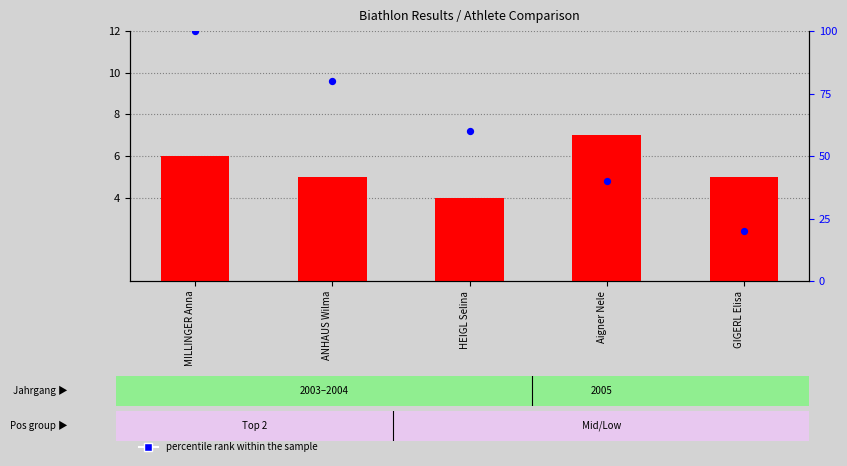

Which series has the largest Y range (max minus min)?

percentile rank within the sample